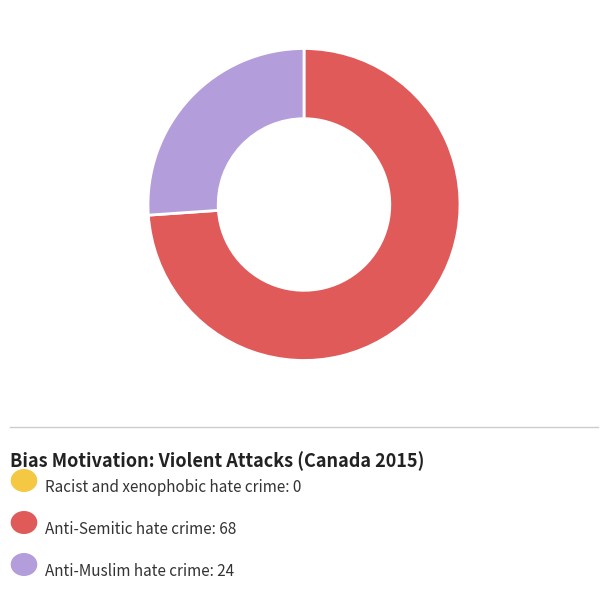

Does any single category account for the majority?

Yes